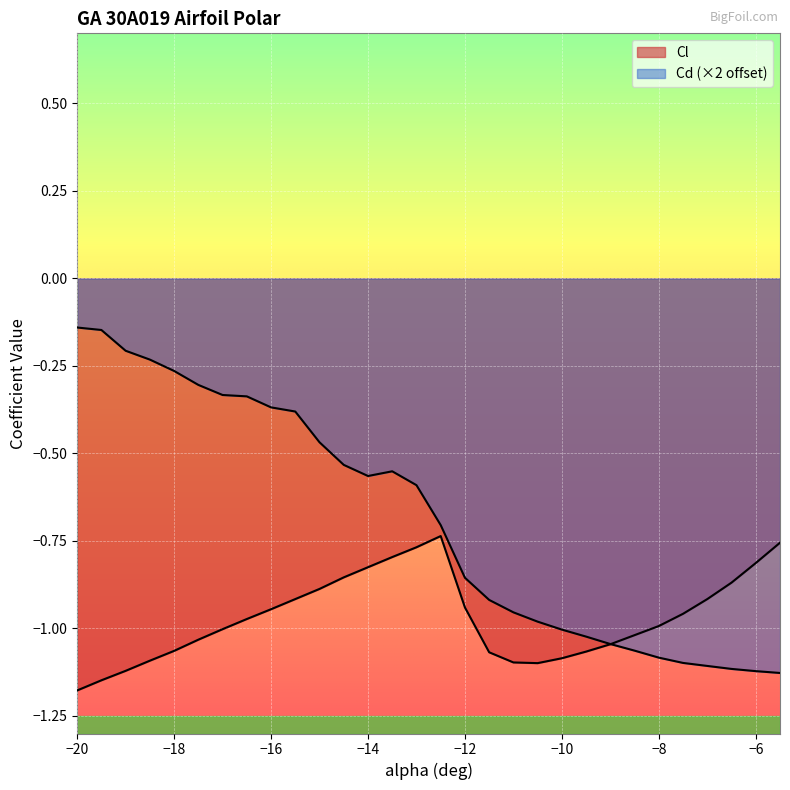

Does the chart display data point markers on the line(s)?

No